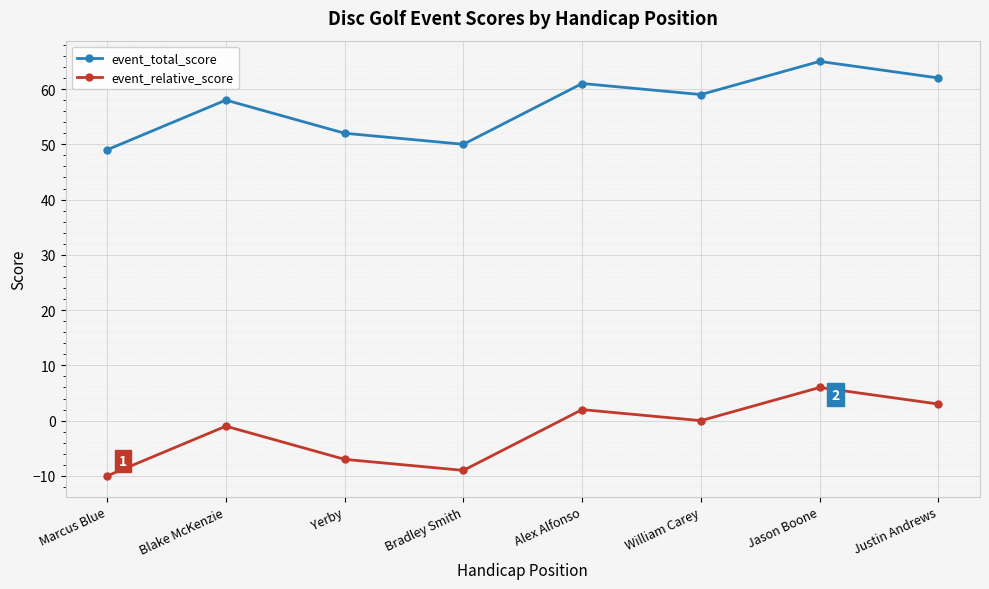

What is the difference between the event_relative_score values at William Carey and Bradley Smith?

9